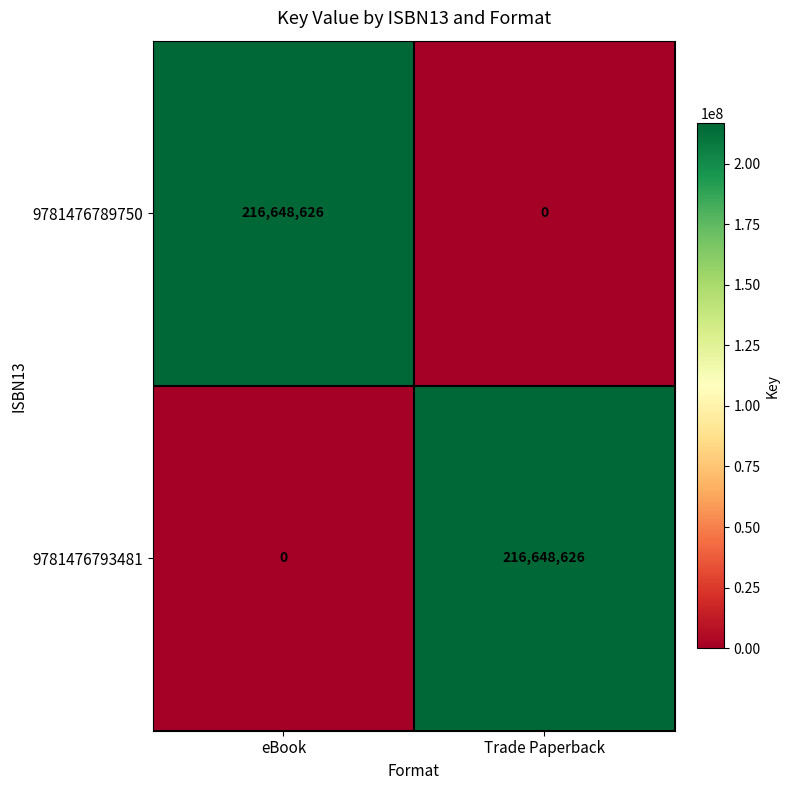

What is the average value of the 9781476789750 series?

108324313